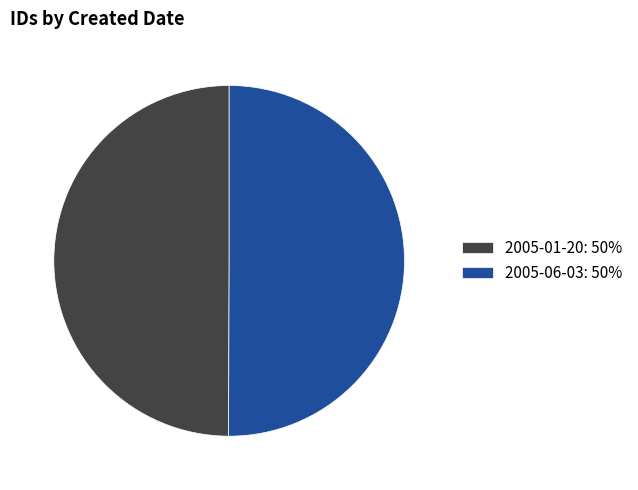

True or false: 2005-01-20: 50% accounts for 61% of the total.

False